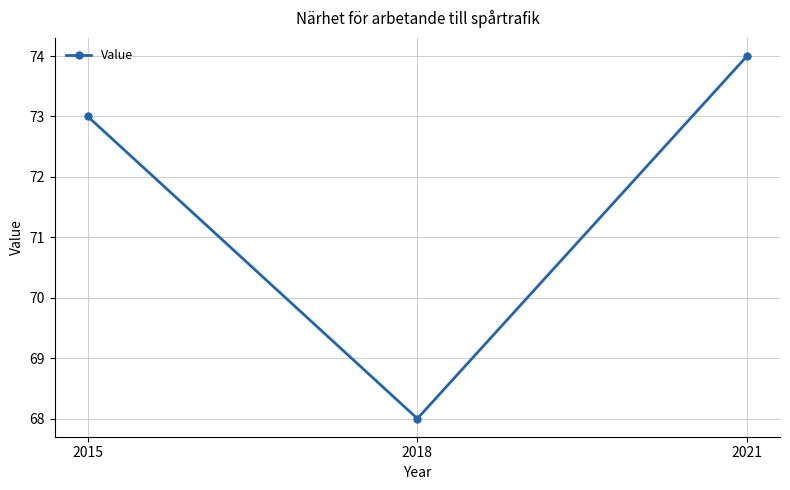

Which category has the lowest value across all series?

2018